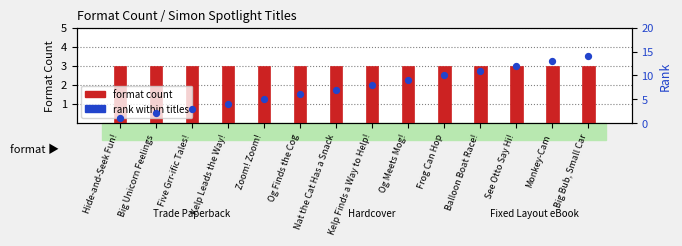

What are all the series names shown in the legend?

format count, rank within titles